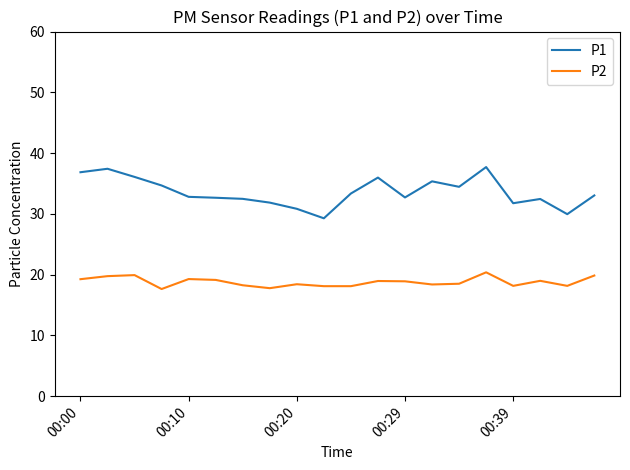

What is the smallest value displayed?

17.6